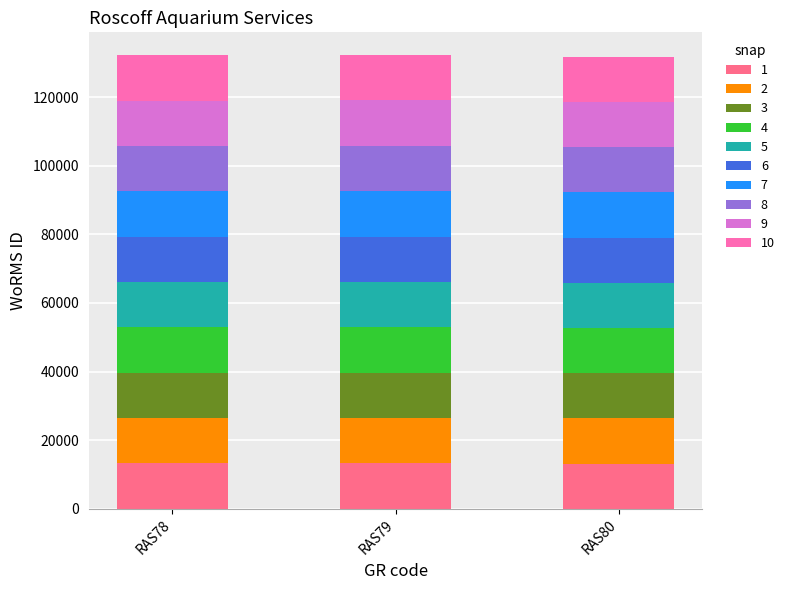

What is the highest value of the 1 series?

13223.3